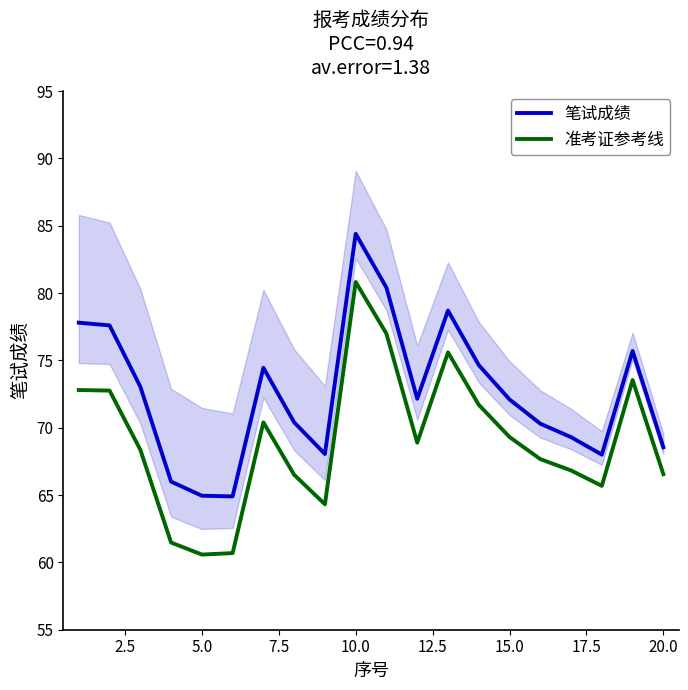

How many lines are shown in the chart?

2